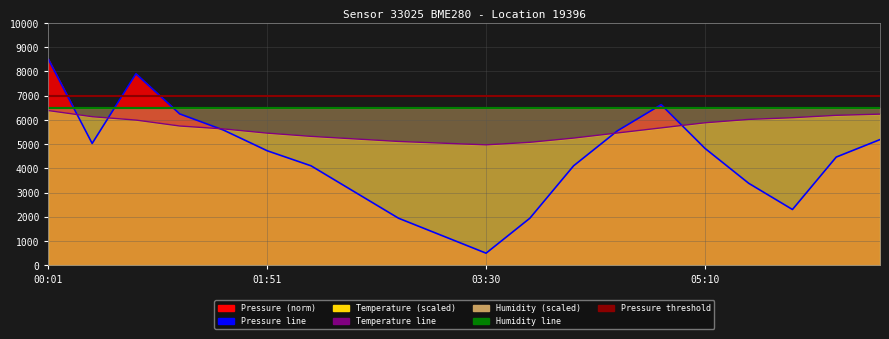

What is the label of the 16th point from the left?

05:10